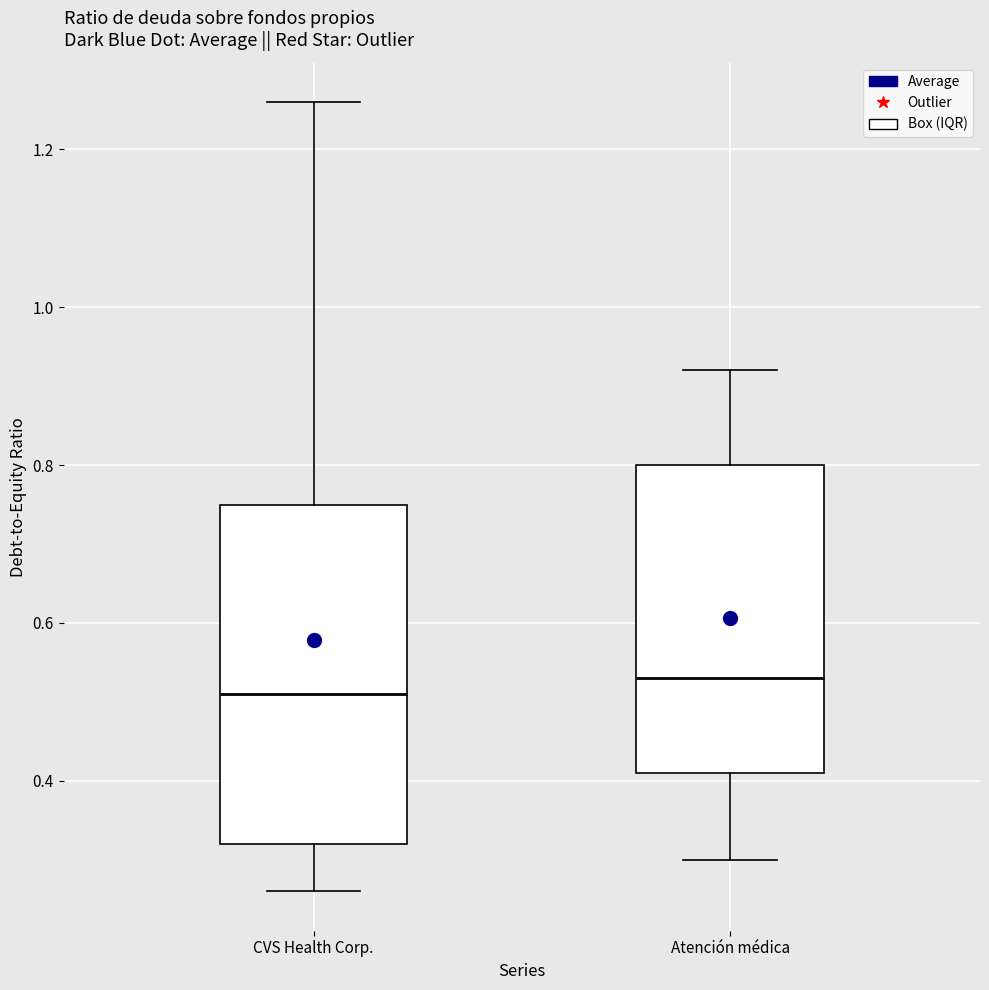

Reading left to right, read every box against the y-axis: the position of its median line, the range the box covers, and the ends of its whiskers. The values are not printed on the chart, so give them approximately, as read against the axis.

CVS Health Corp.: median 0.52, box 0.32 to 0.76, whiskers 0.26 to 1.26
Atención médica: median 0.54, box 0.42 to 0.80, whiskers 0.30 to 0.92